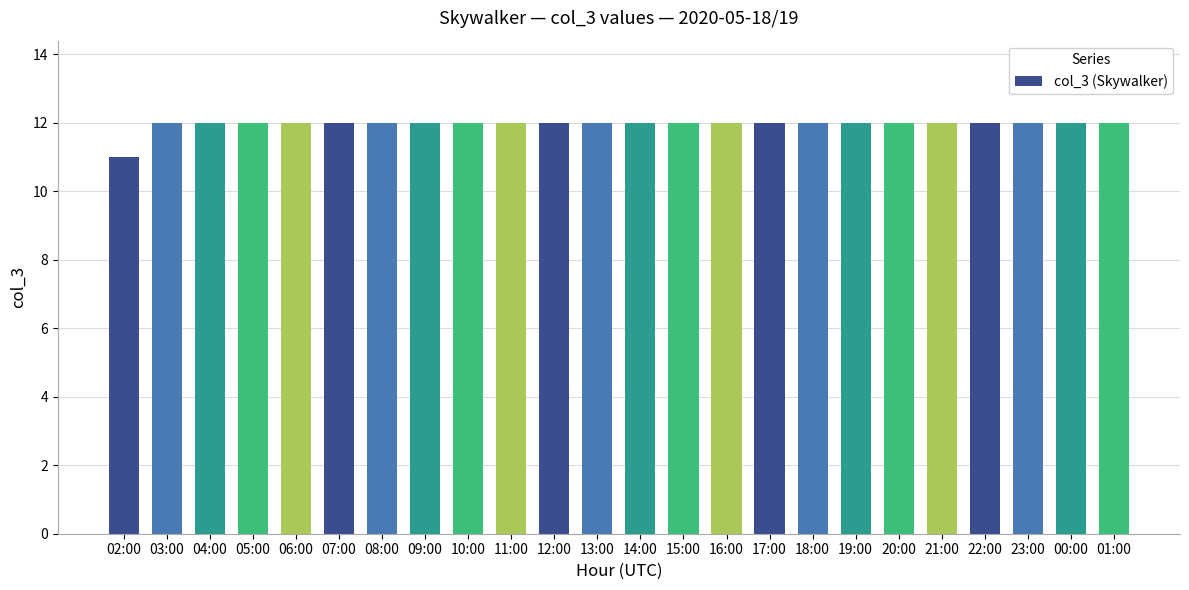

What is the value of the 20th bar from the left?

12